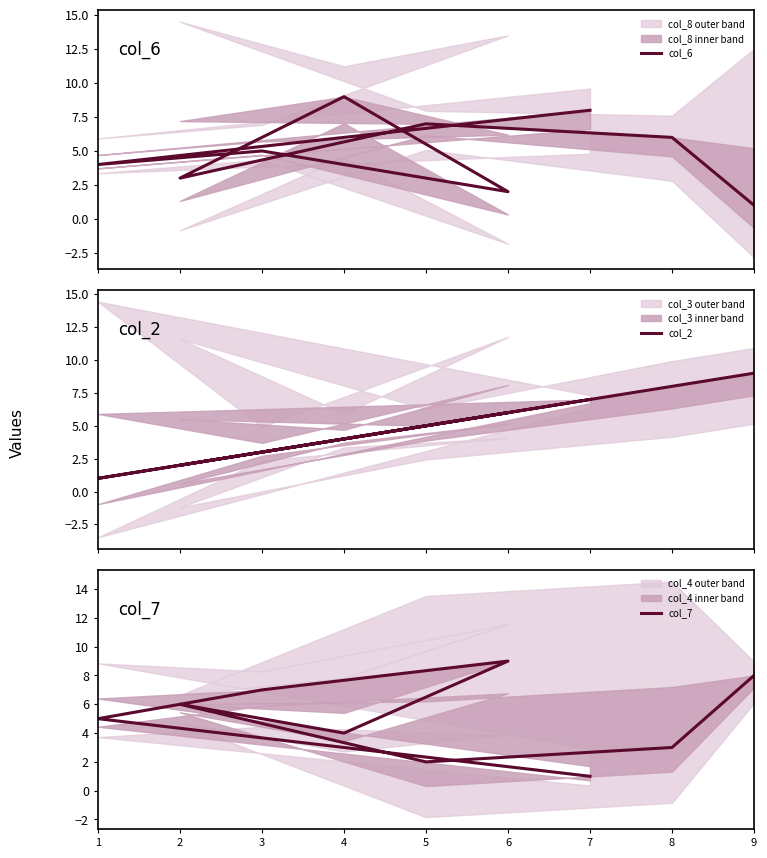

At how many categories does at least one series exceed 2?

9